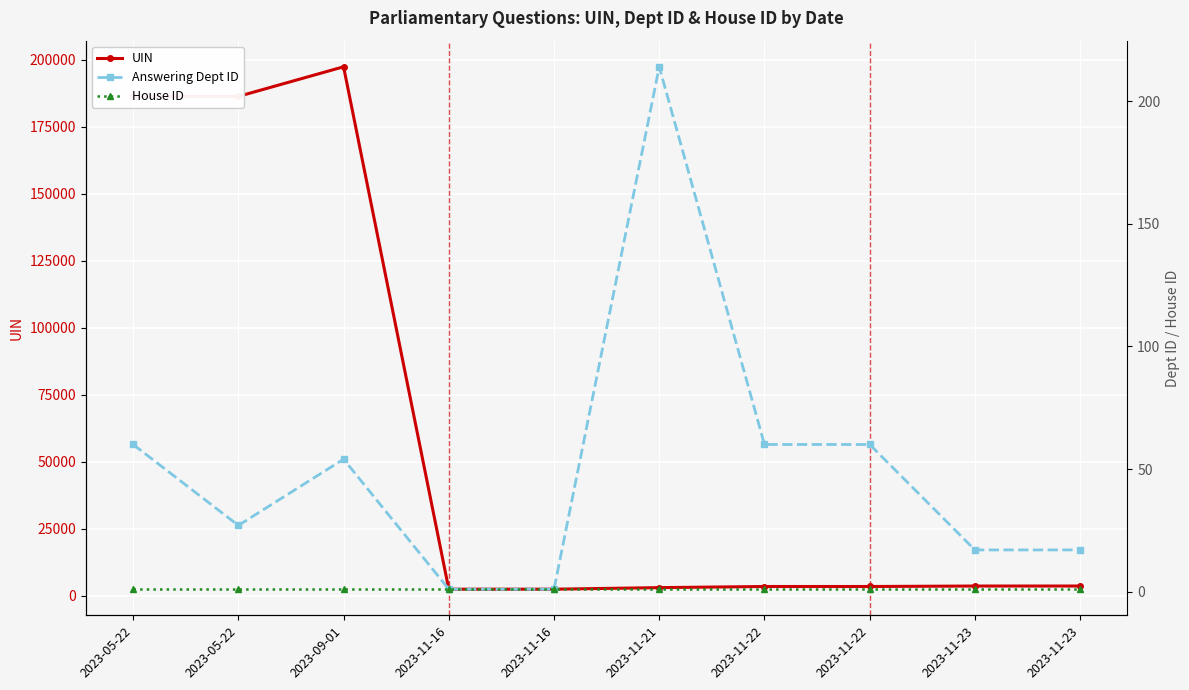

How many values in the UIN series are below 3561?

5